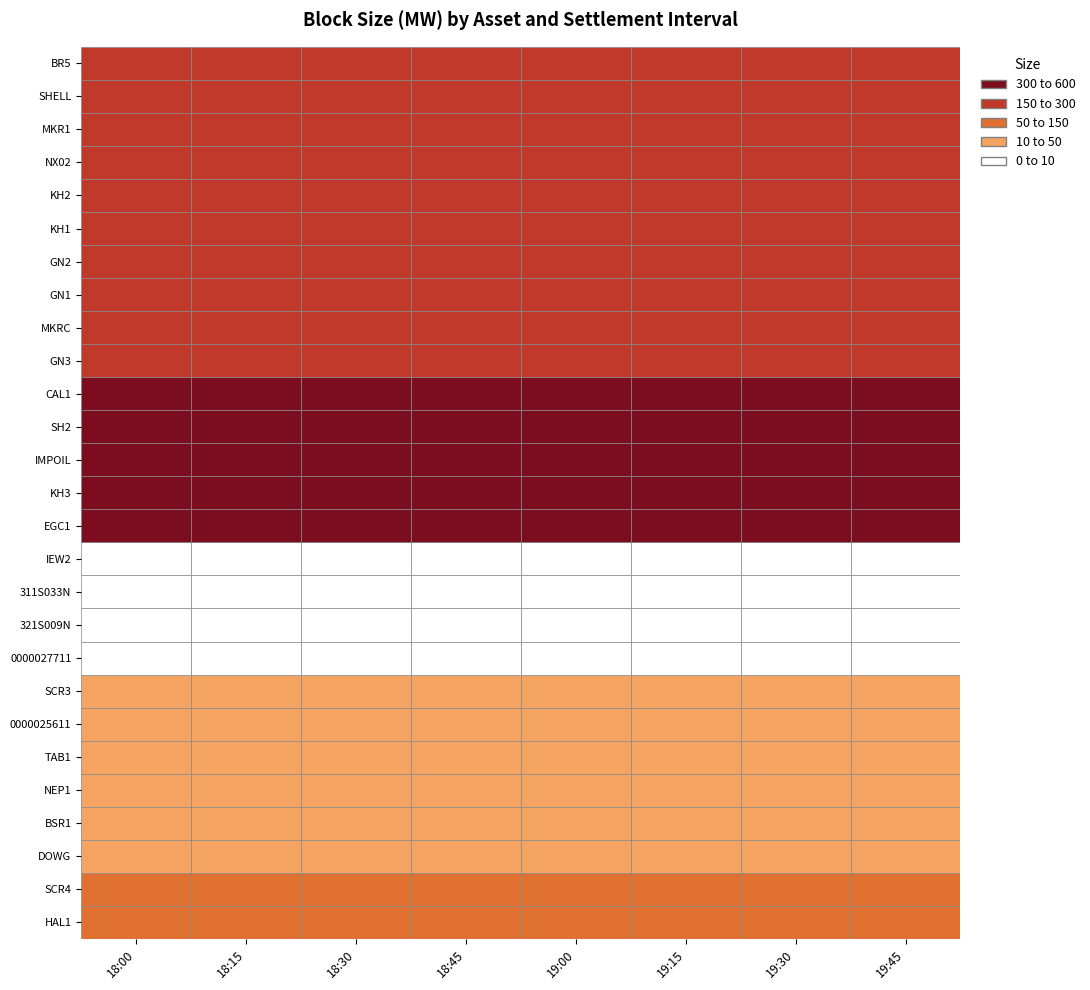

The 0000027711 series shows 2 at 18:30. True or false?

False